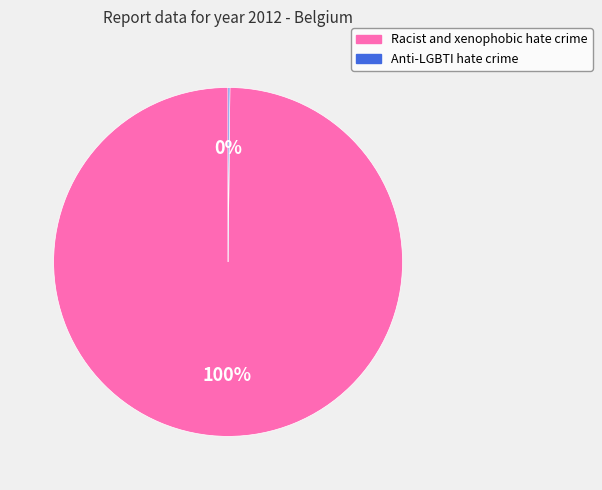

To the nearest percent, what is the average slice percentage?

50%